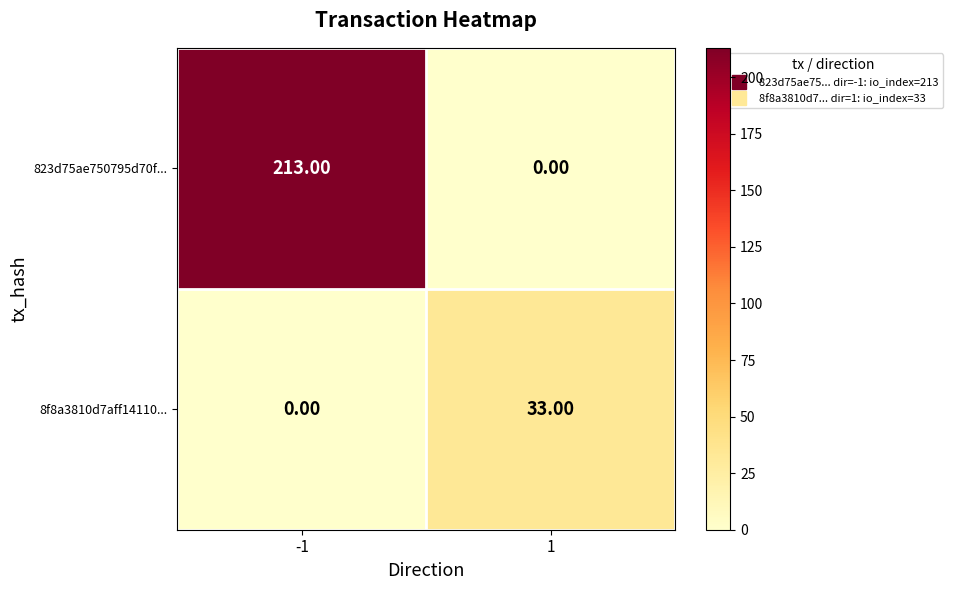

Which series has the widest spread of values?

823d75ae750795d70f...